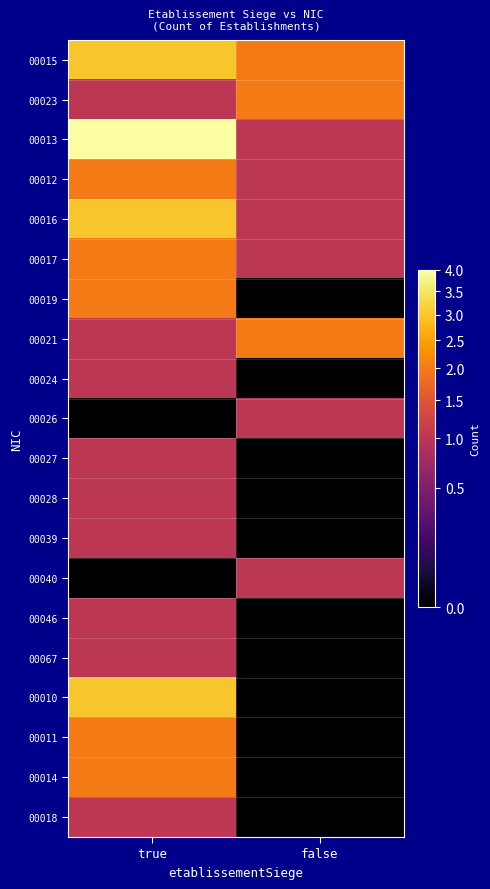

Which label corresponds to the largest value in the chart?

true